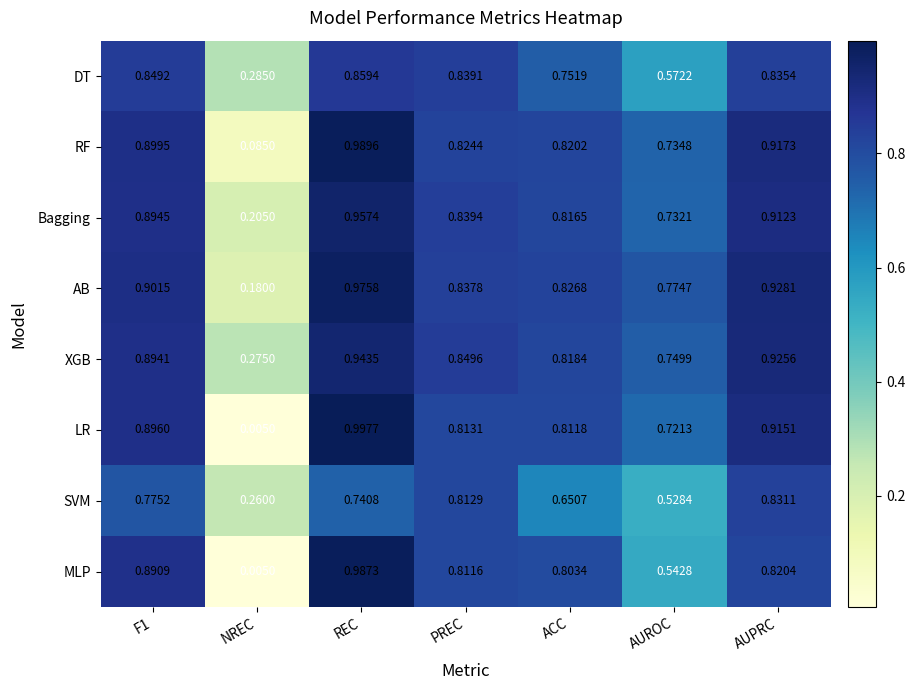

Which series has the largest total across all categories?

XGB